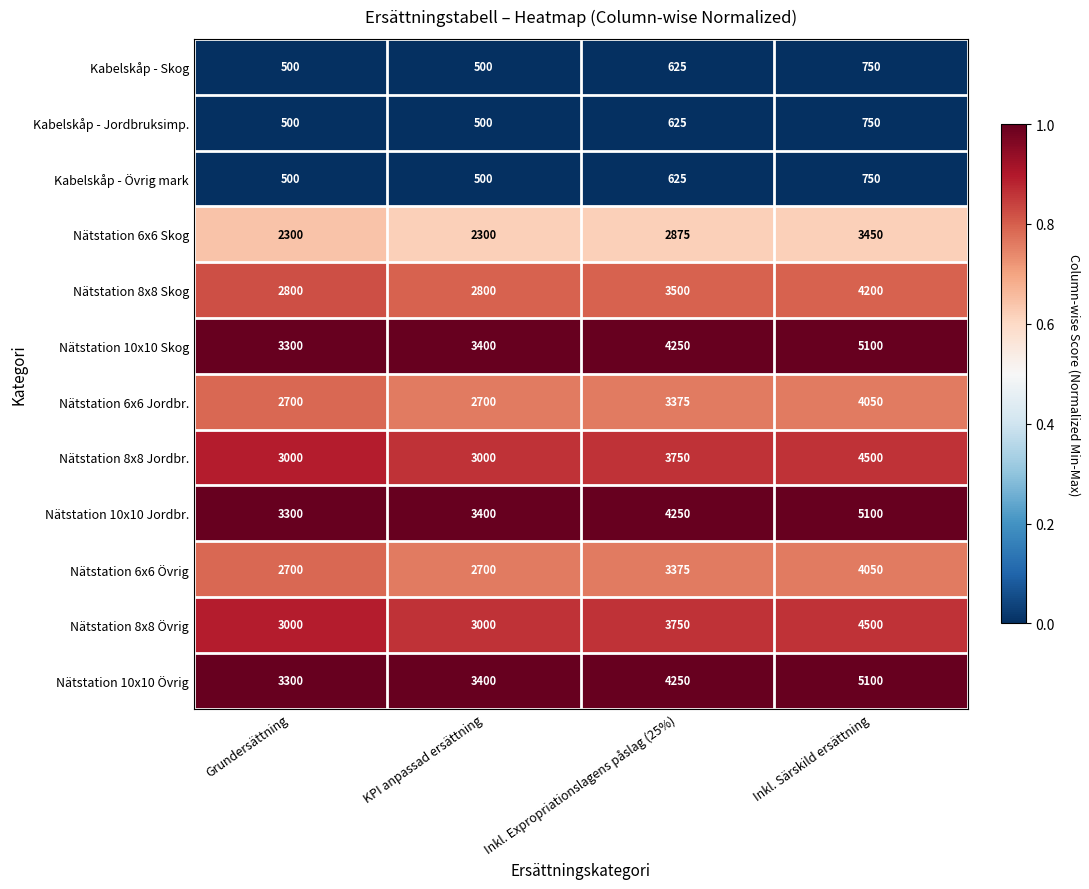

How many series are shown in this chart?

12